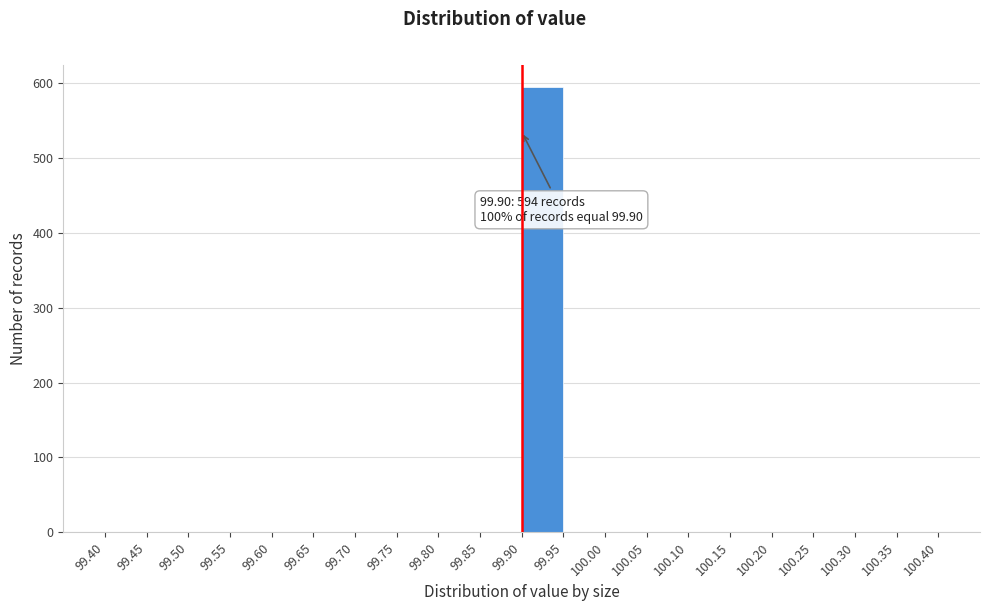

Over which range of the x-axis is the bar tallest?

99.90 to 99.95